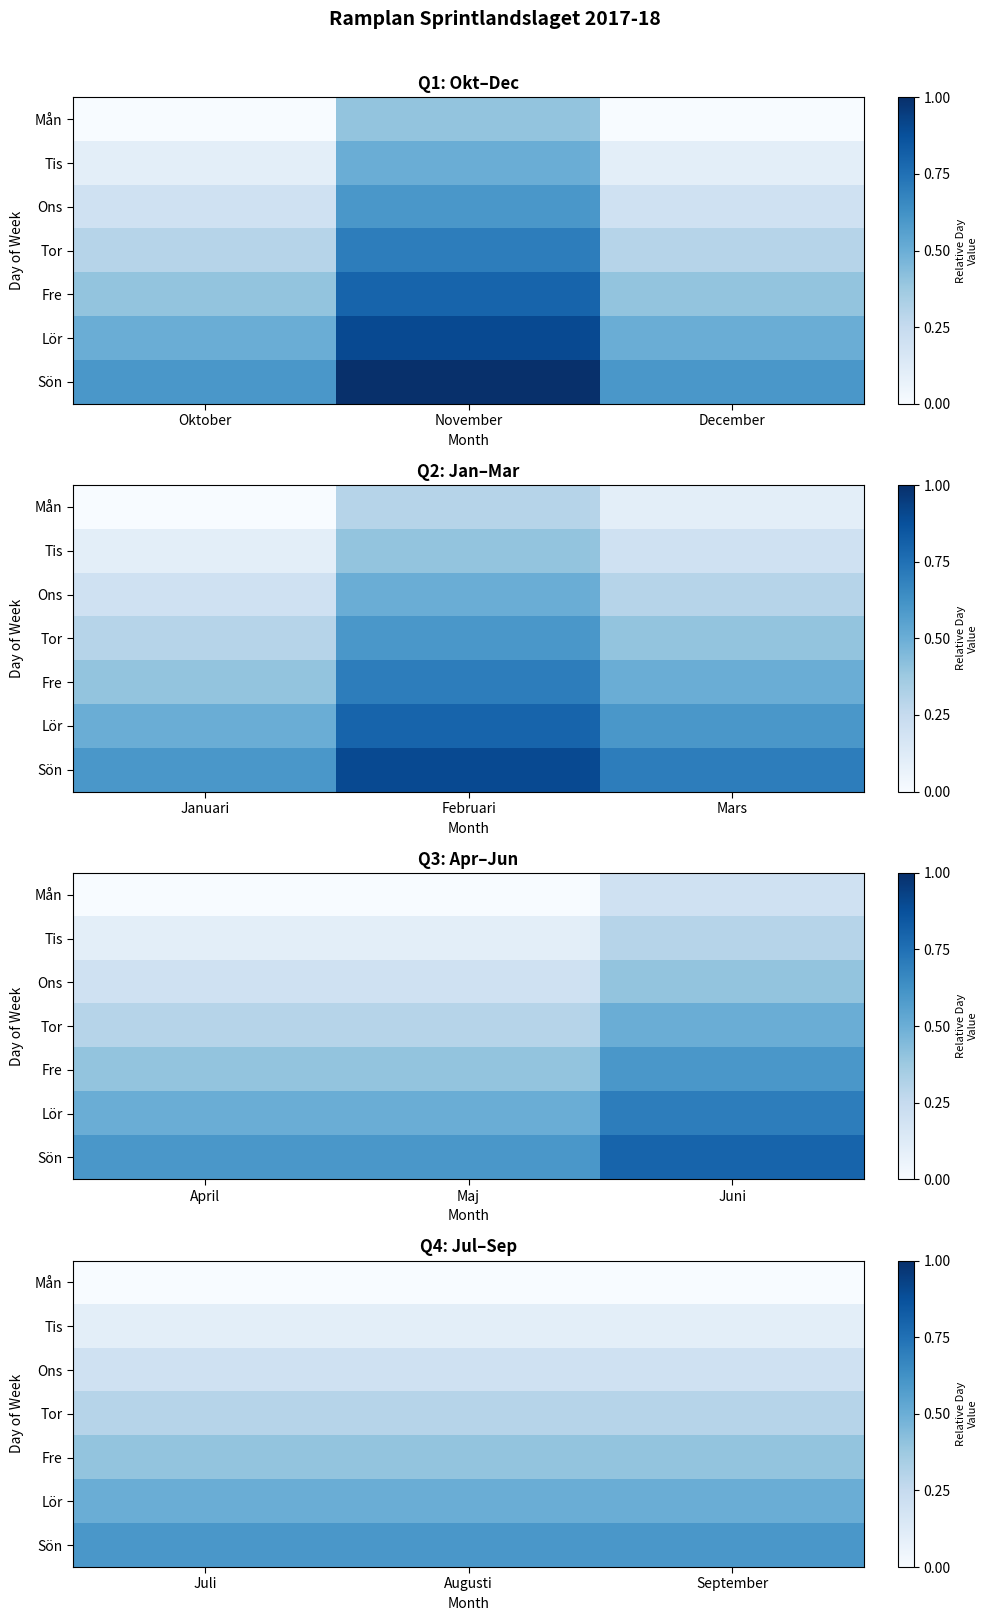

What is the sum of the Fre values at September and Juli?

0.8